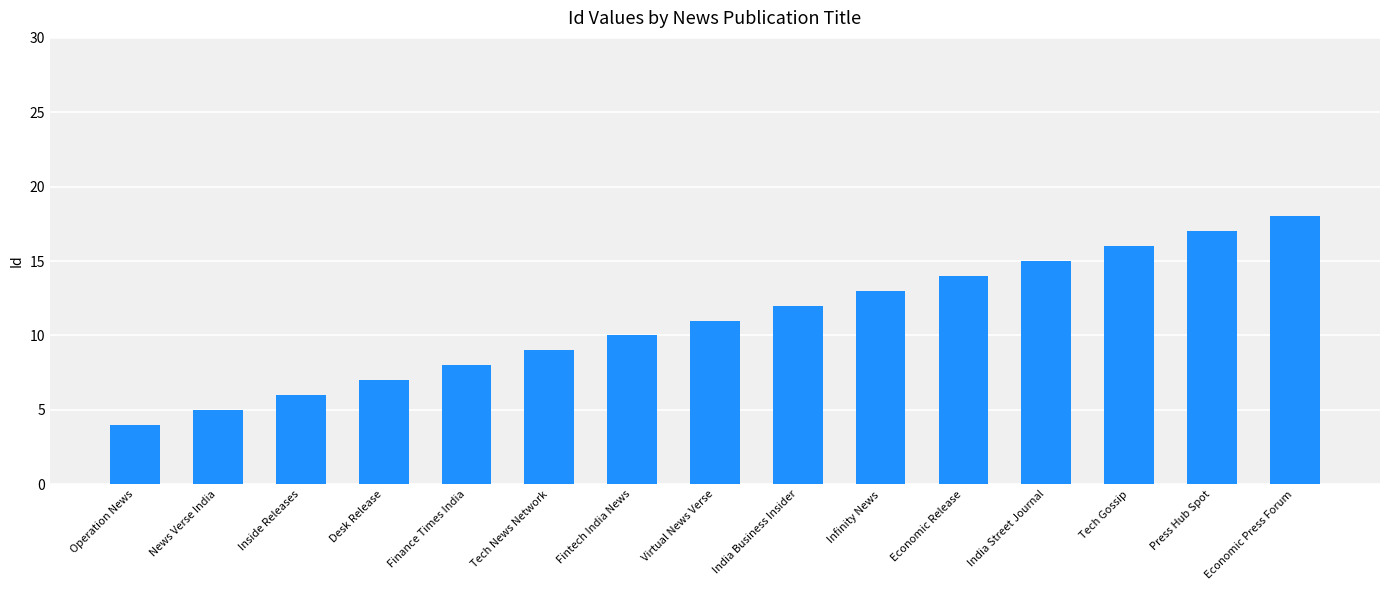

What is the sum of the values at Infinity News and Press Hub Spot?

30